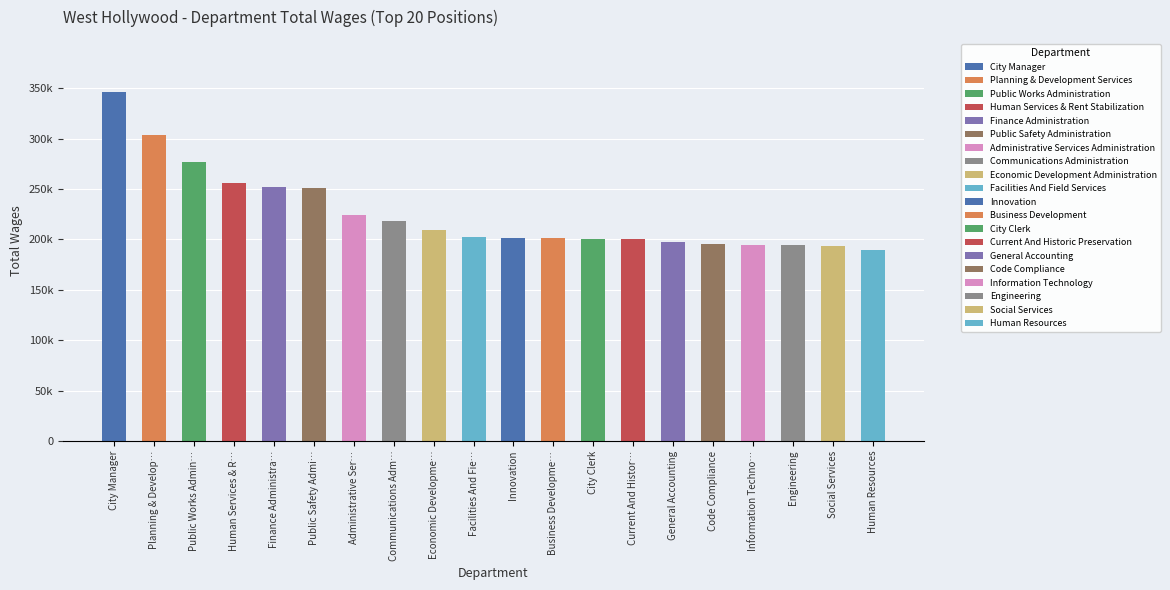

What is the approximate value at Communications Adm…?

218429